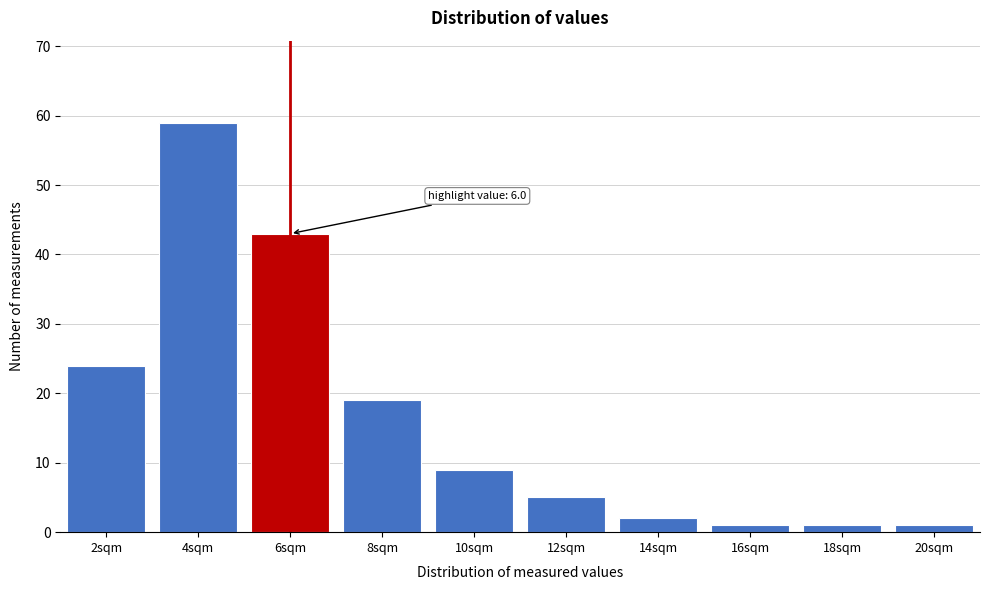

Reading left to right, what are all the values shown in this chart?

24	59	43	19	9	5	2	1	1	1